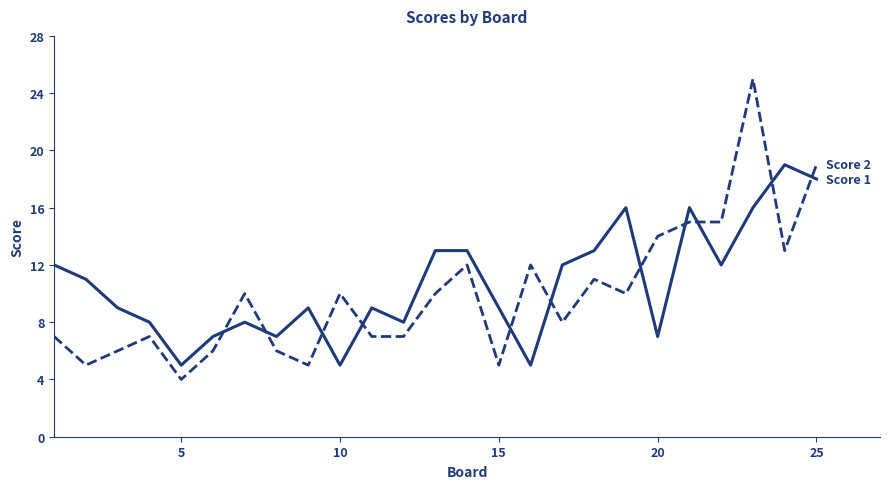

What is the minimum value shown in the chart?

4